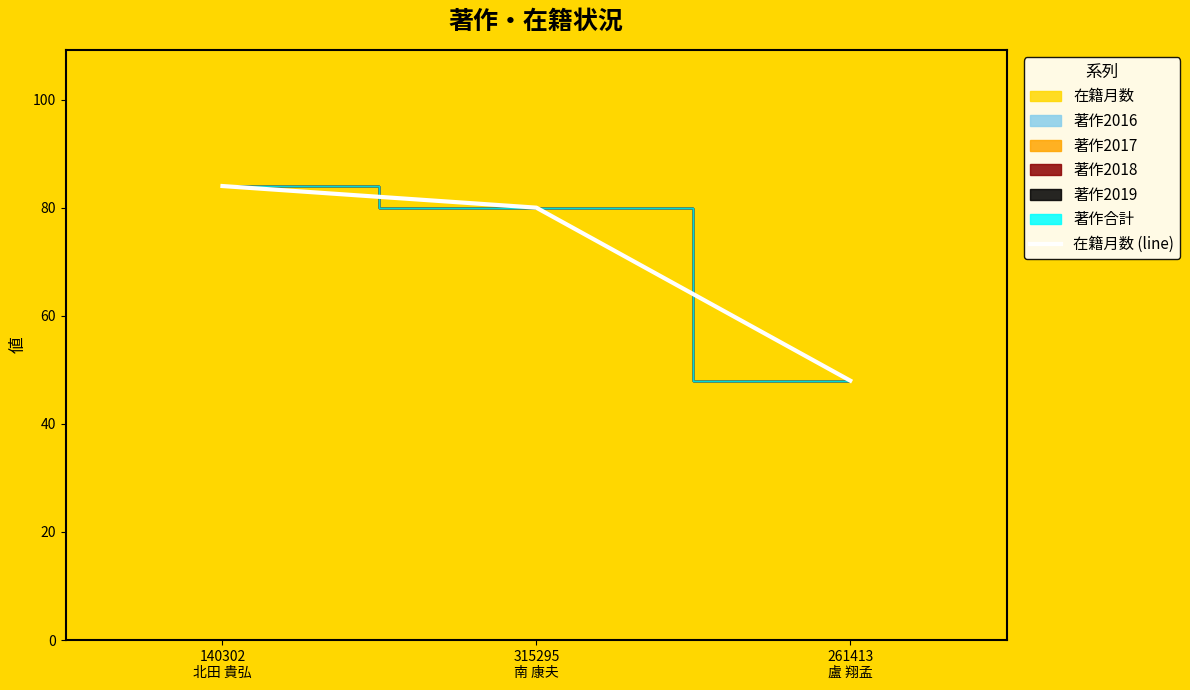

The value at 261413
盧 翔孟 is 19. True or false?

False